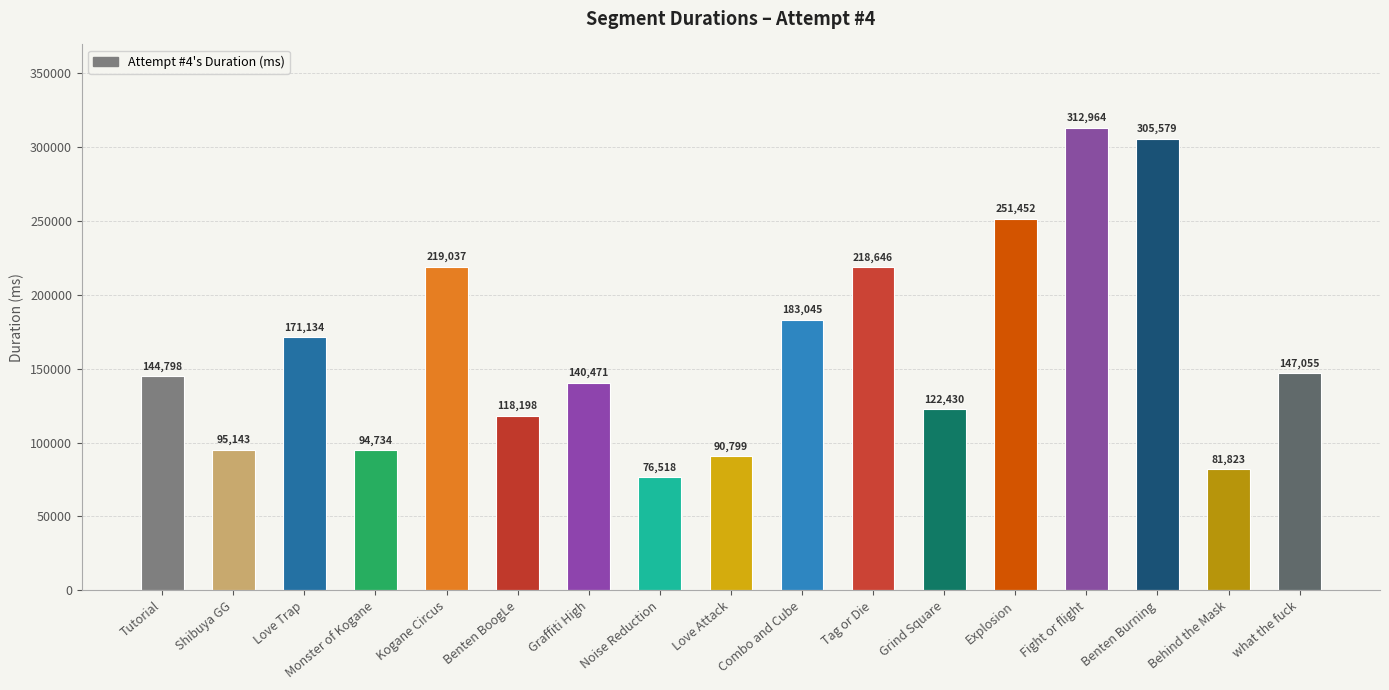

What is the approximate value at Benten Burning?

305579